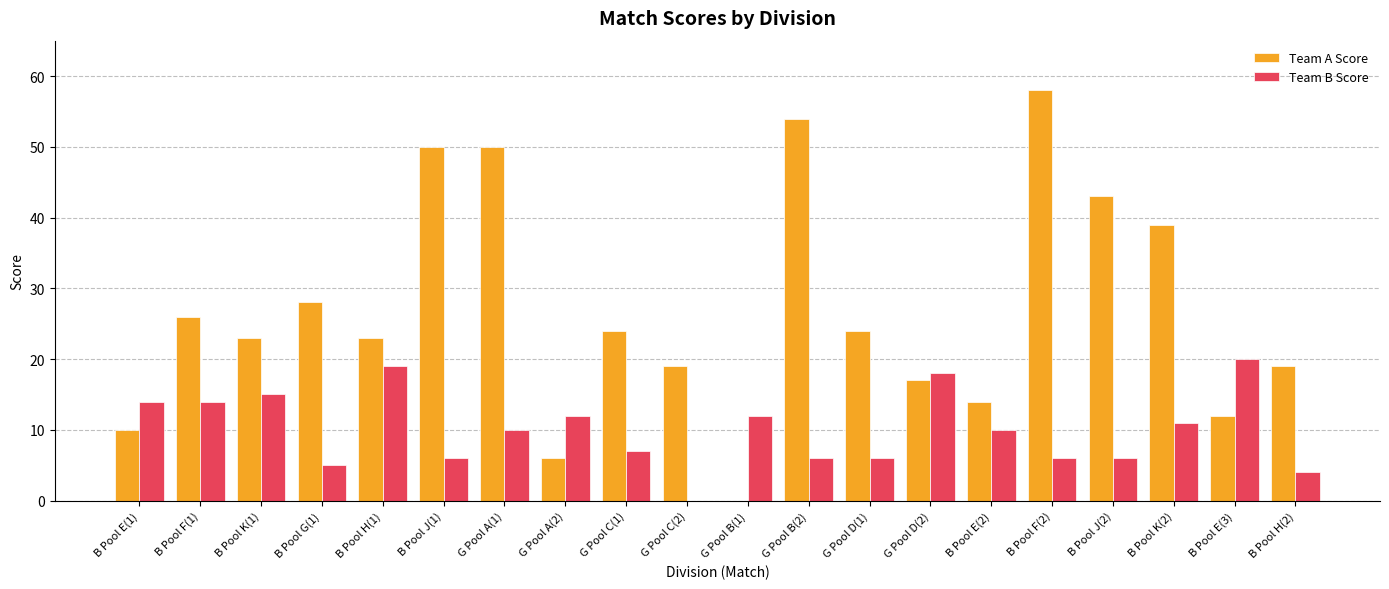

What is the total value across all series at G Pool A(1)?

60